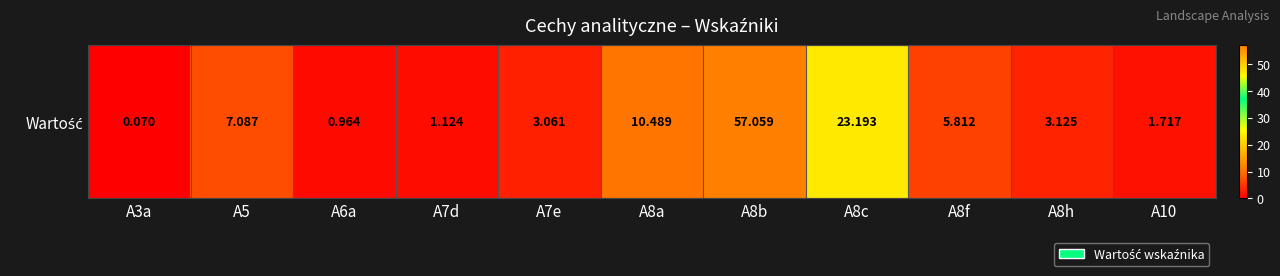

How many values exceed 3?

7